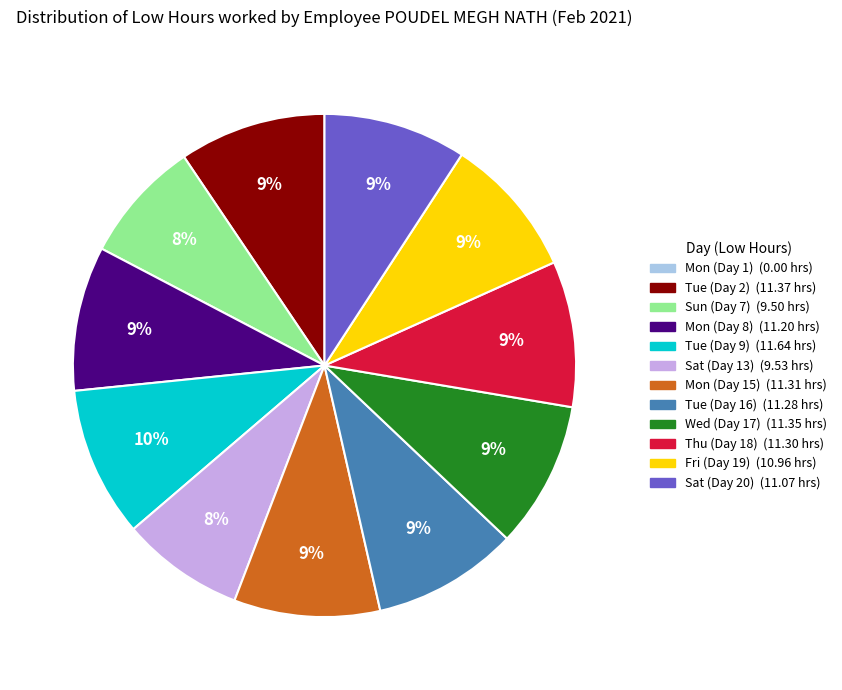

Is it true that Sat (Day 20) is 9% of the pie?

True